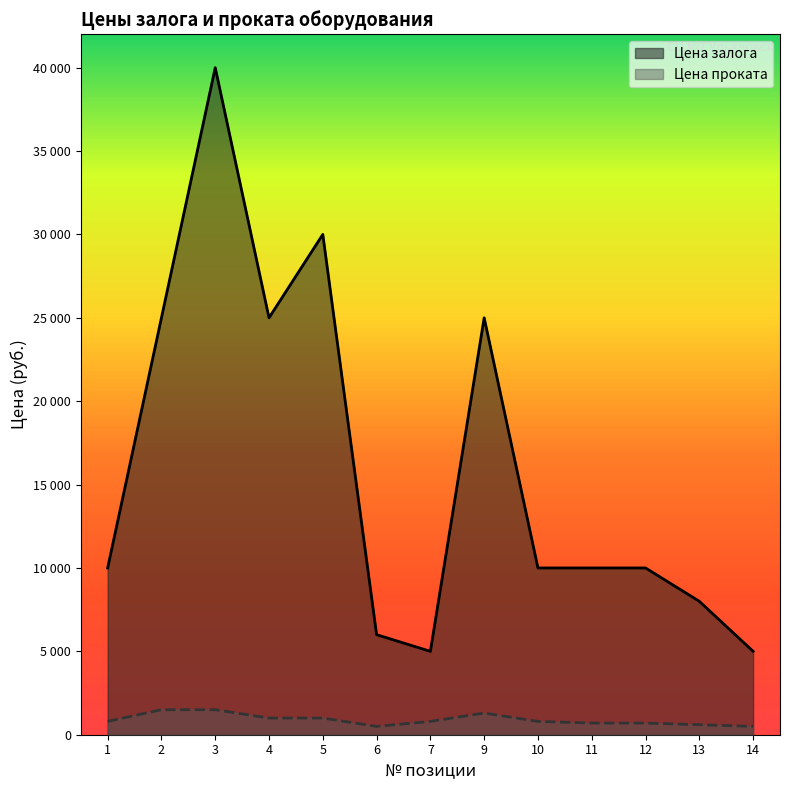

Reading right to left, what are all the values shown in this chart?

Цена залога: 14=5000	13=8000	12=10000	11=10000	10=10000	9=25000	7=5000	6=6000	5=30000	4=25000	3=40000	2=25000	1=10000
Цена проката: 14=500	13=600	12=700	11=700	10=800	9=1300	7=800	6=500	5=1000	4=1000	3=1500	2=1500	1=800